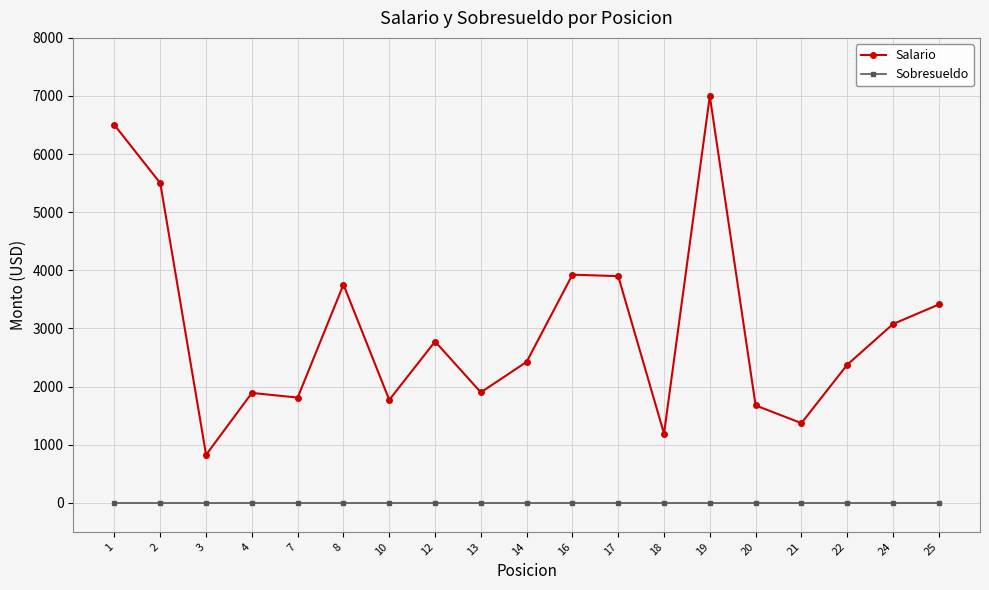

Which series has the largest range (max minus min)?

Salario